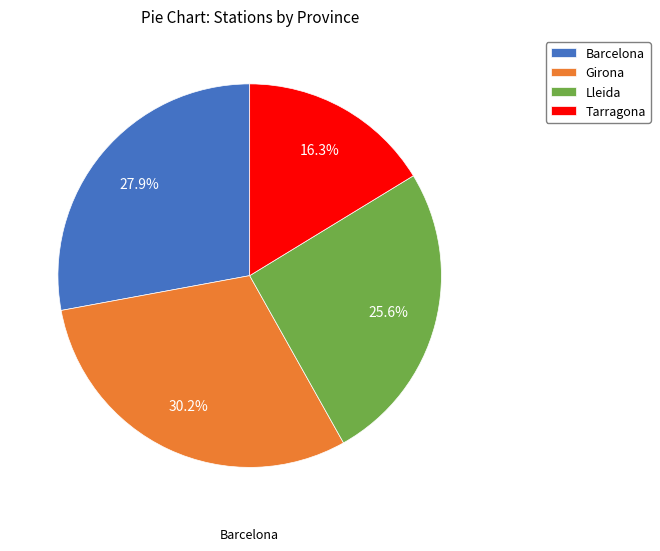

Which slice is the largest?

Girona